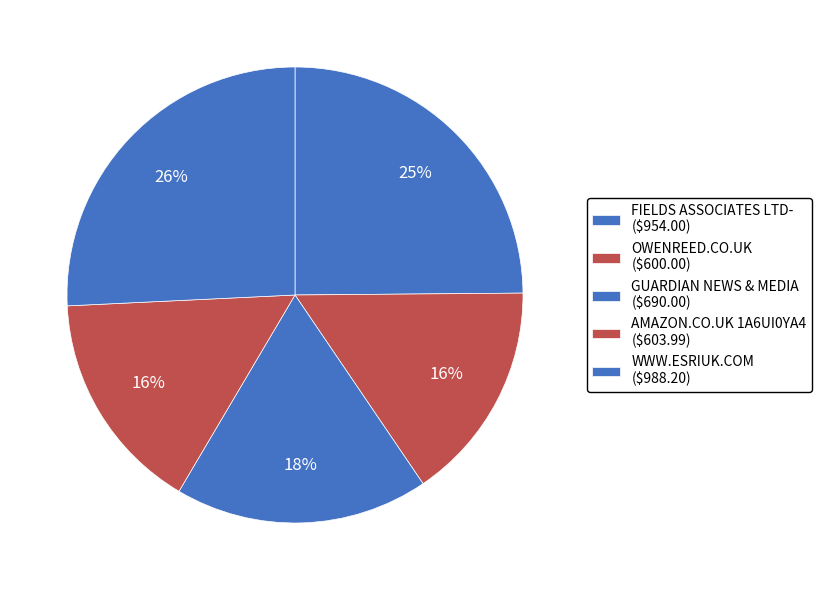

How many segments does this pie chart have?

5